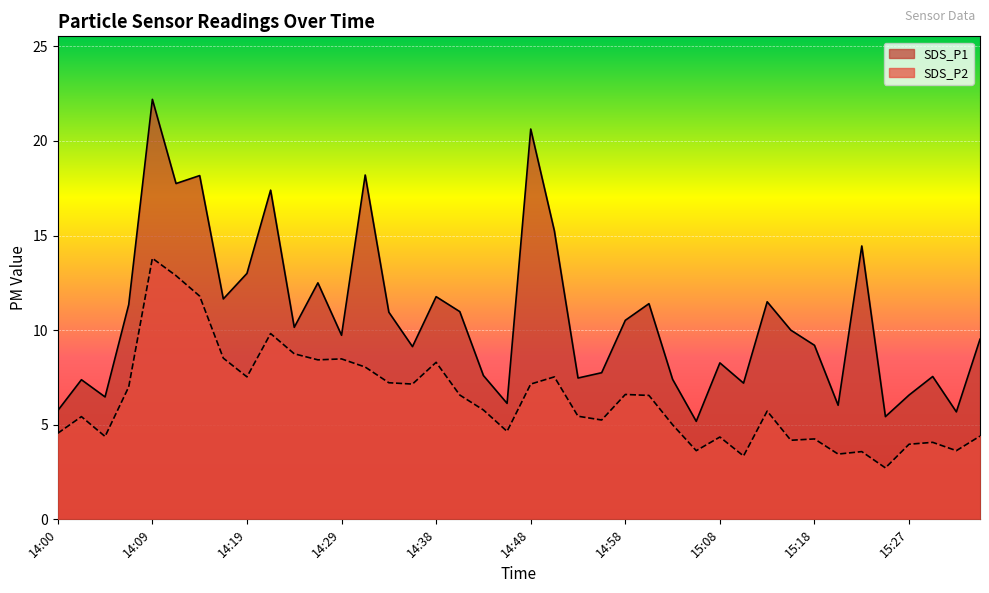

What is the label of the 20th point from the left?

14:46